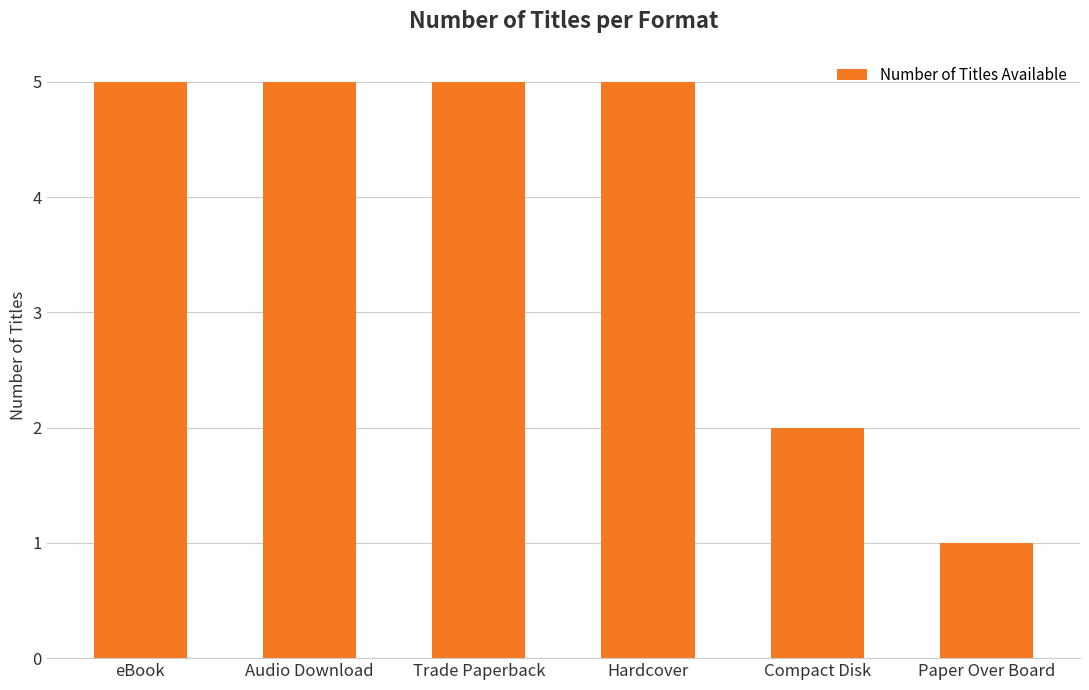

What is the maximum value shown in the chart?

5